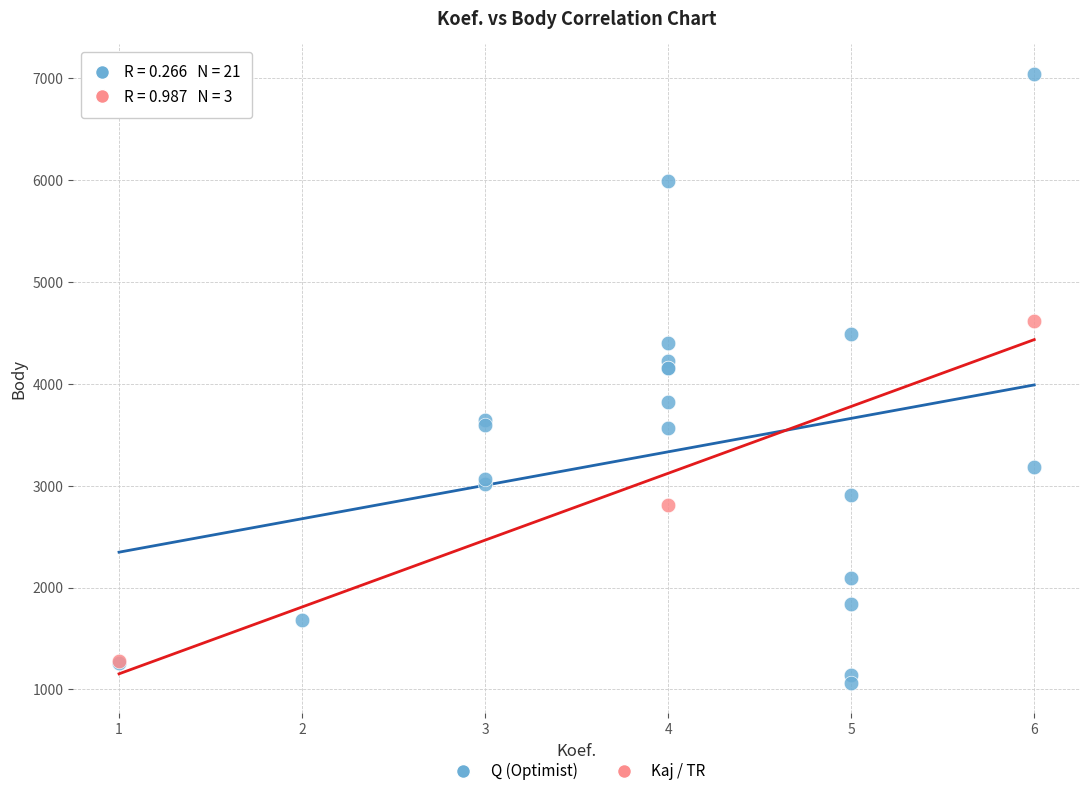

Which series reaches the maximum Y coordinate?

Q (Optimist)